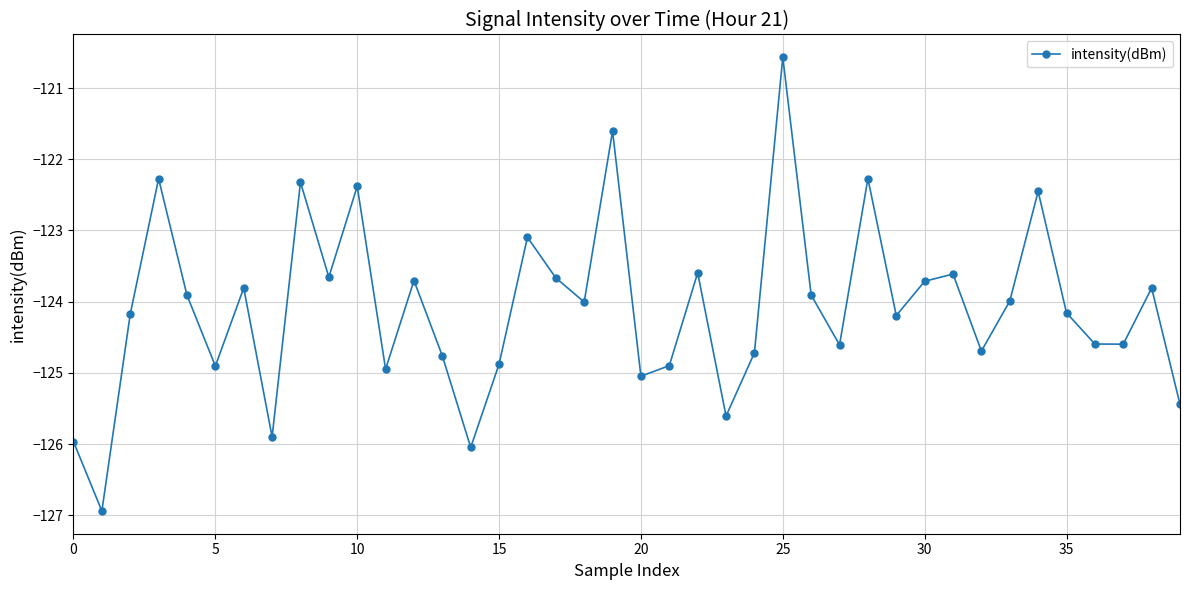

What is the value of the 3rd point from the left?

-124.2